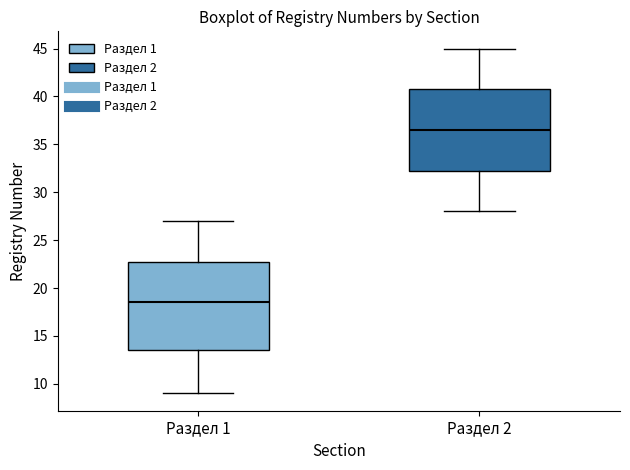

Where is the lower edge of the box for Раздел 2 on the y-axis? The values are not printed on the chart, so give them approximately, as read against the axis.

32.5